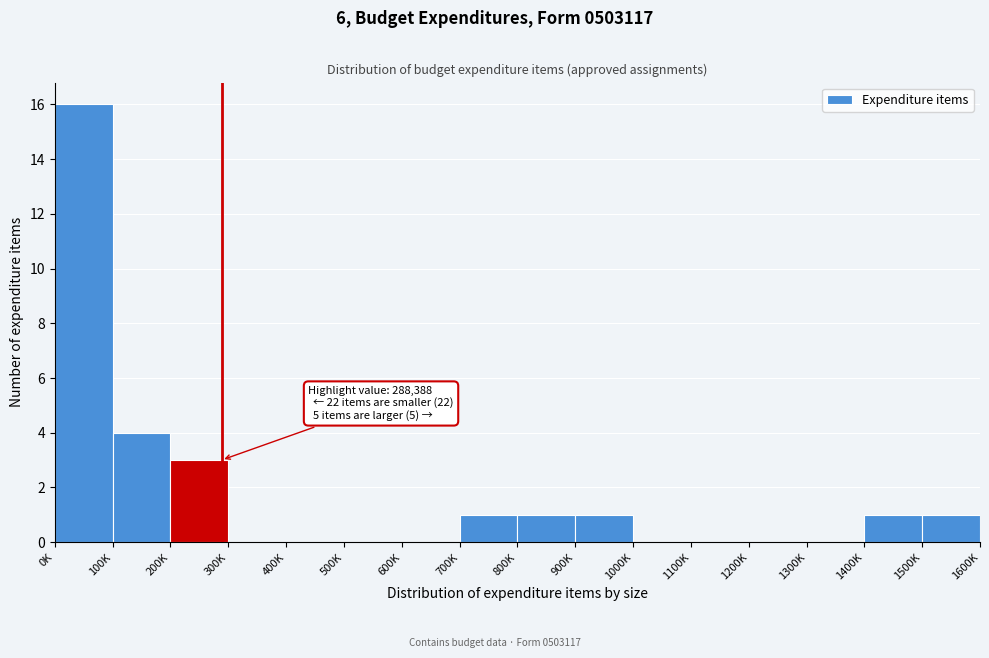

Reading left to right, what are all the values shown in this chart?

0K=16	100K=4	200K=3	300K=0	400K=0	500K=0	600K=0	700K=1	800K=1	900K=1	1000K=0	1100K=0	1200K=0	1300K=0	1400K=1	1500K=1